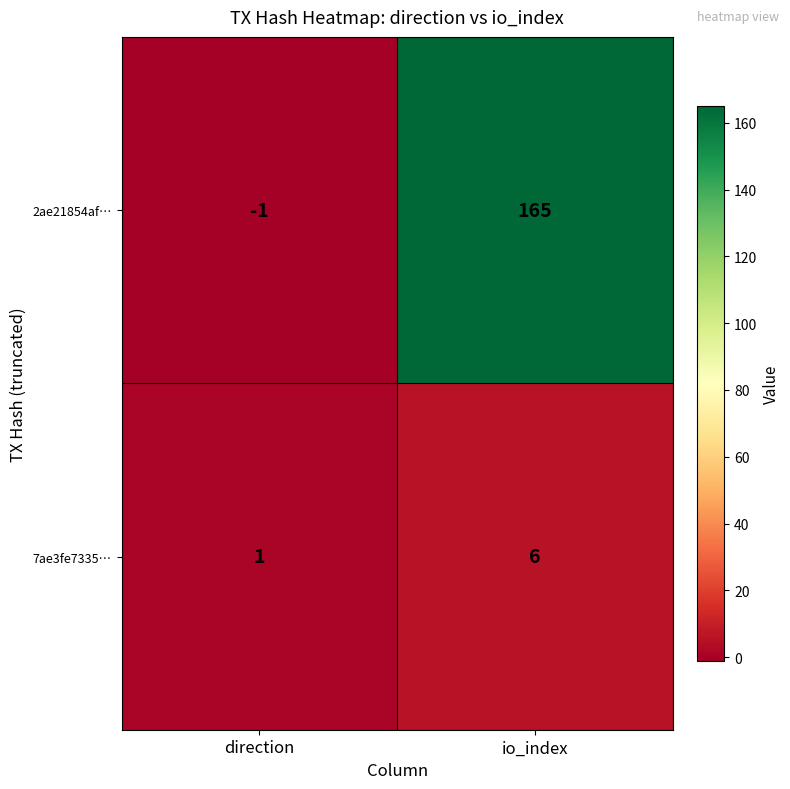

List the series in order of their peak value, highest first.

2ae21854af…, 7ae3fe7335…